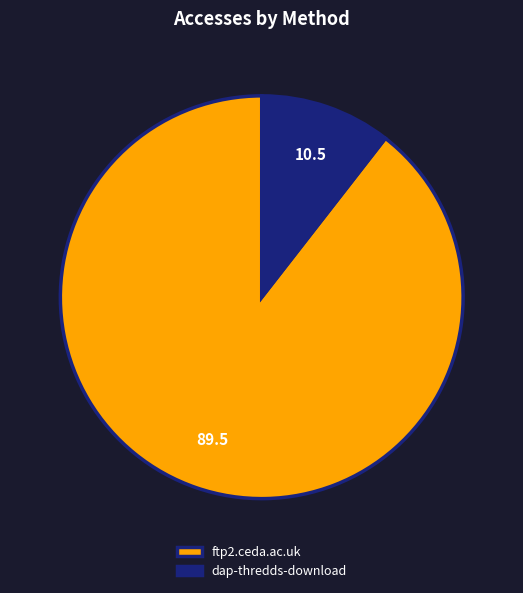

Combined, do dap-thredds-download and ftp2.ceda.ac.uk account for over 50%?

Yes